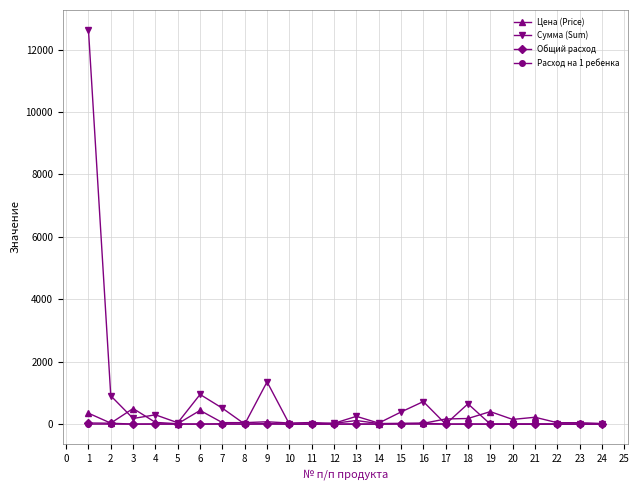

Does the chart display data point markers on the line(s)?

Yes